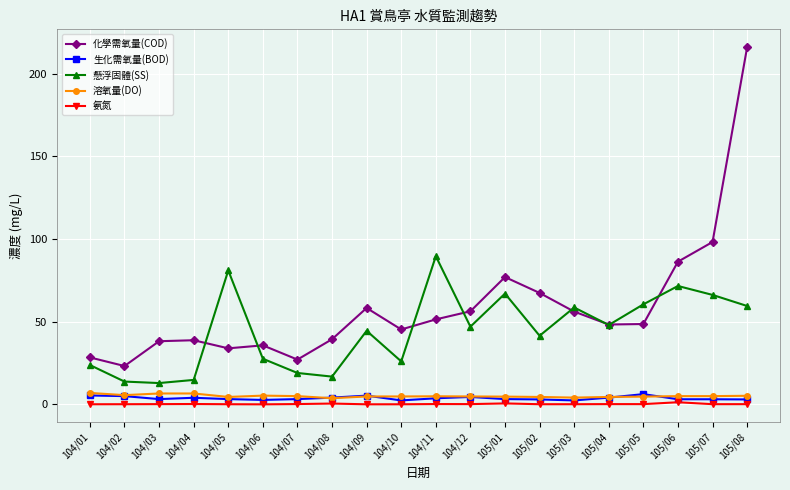

The value of 氨氮 at 105/02 is 0.1. True or false?

True